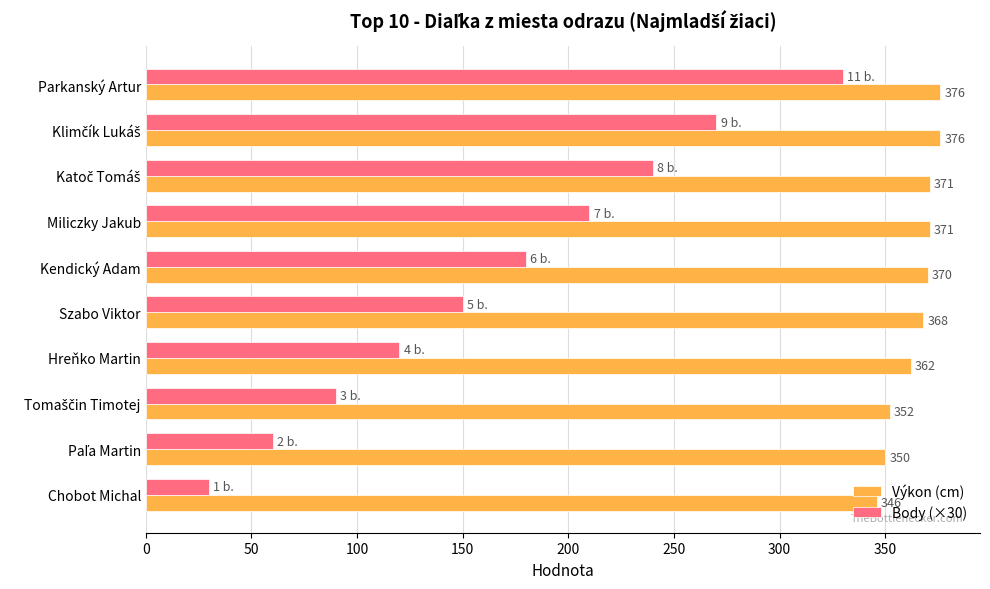

What is the difference between the maximum and second lowest values in the Výkon (cm) series?

26